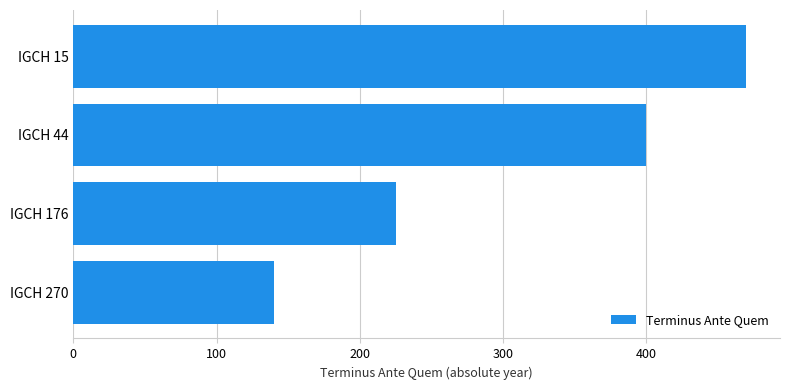

The chart shows a value of 323 at IGCH 176. True or false?

False